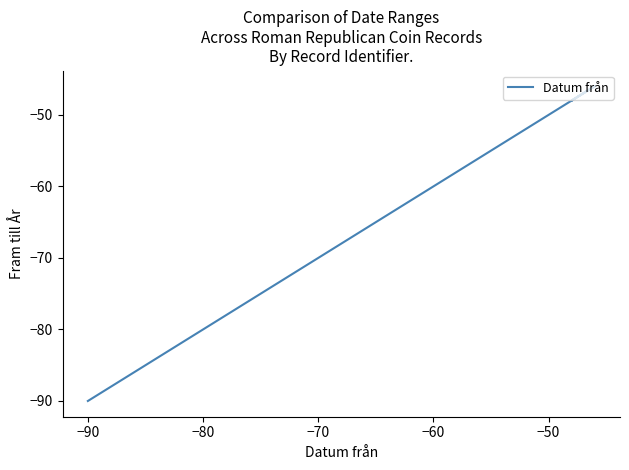

How many lines are shown in the chart?

1